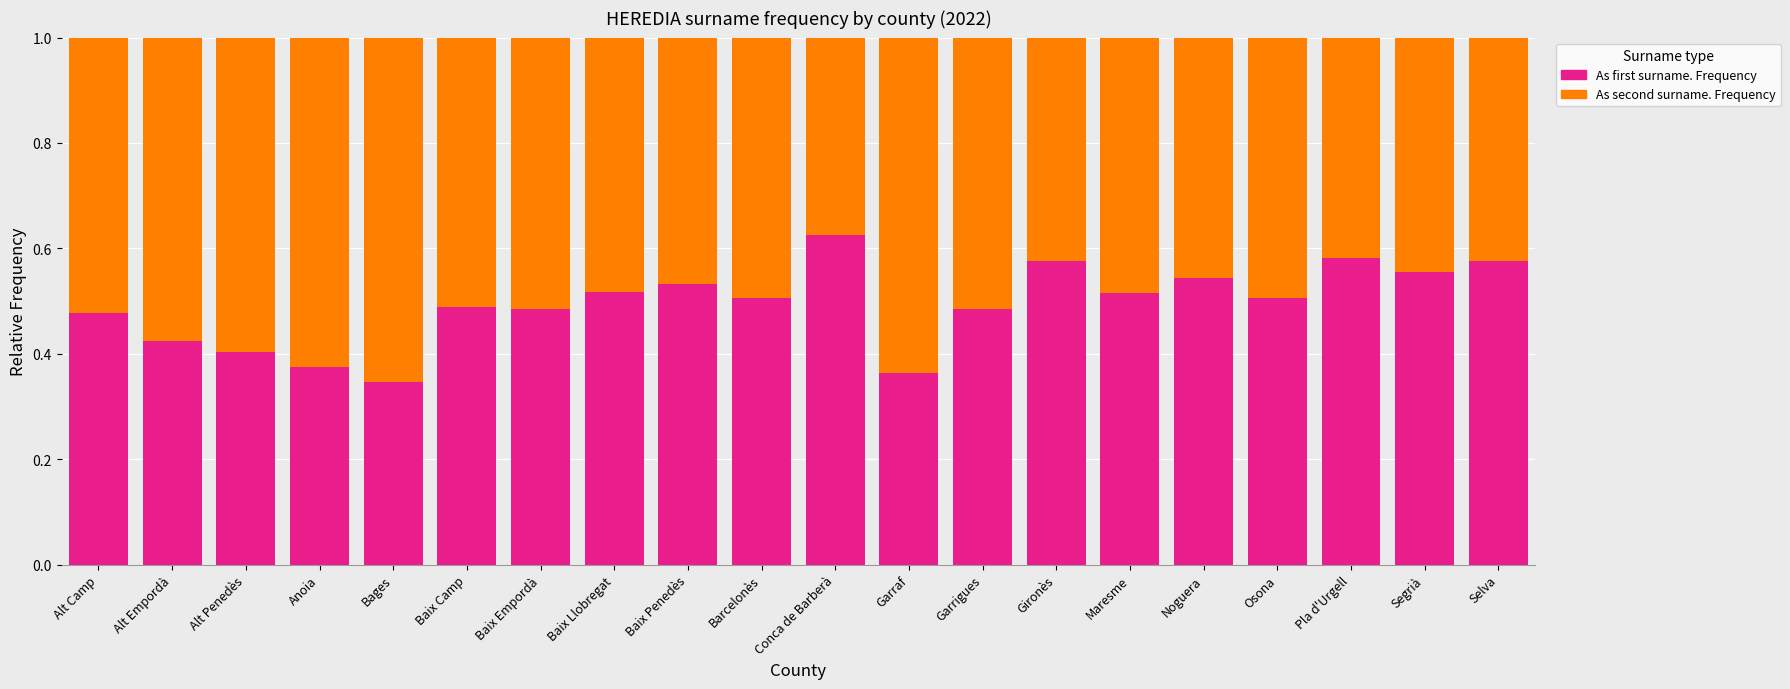

What is the sum of all As first surname. Frequency values?

9.9